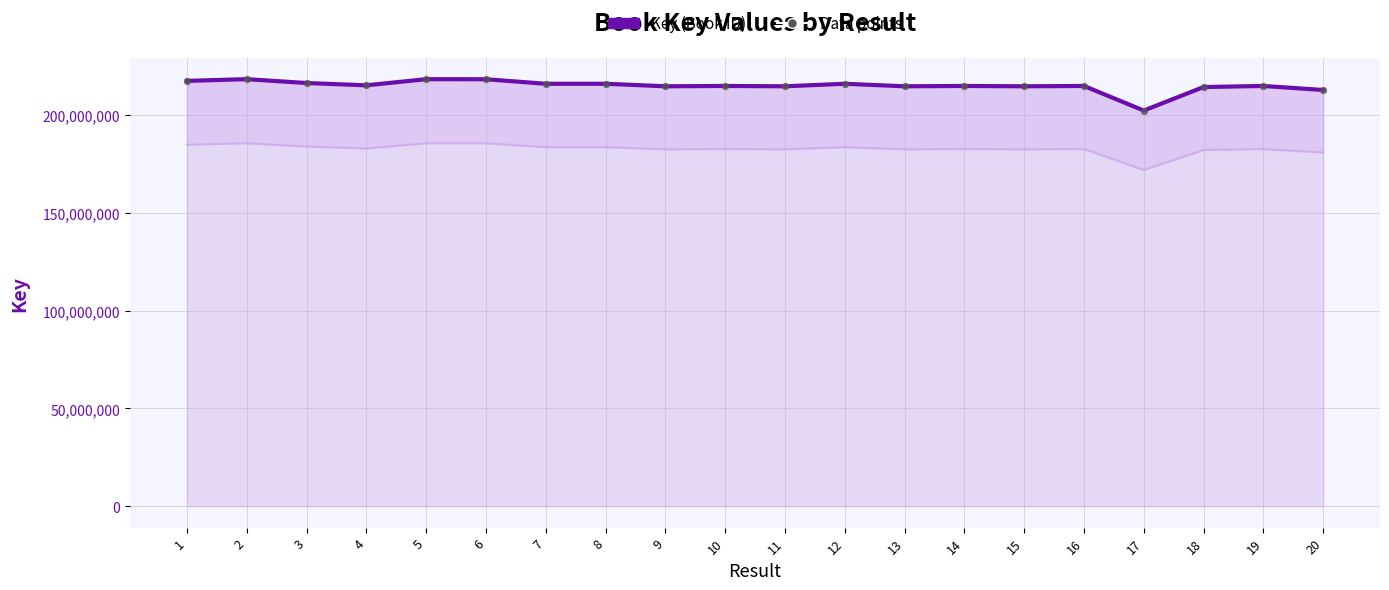

Which series contains the lowest Y value?

Key (Book ID)